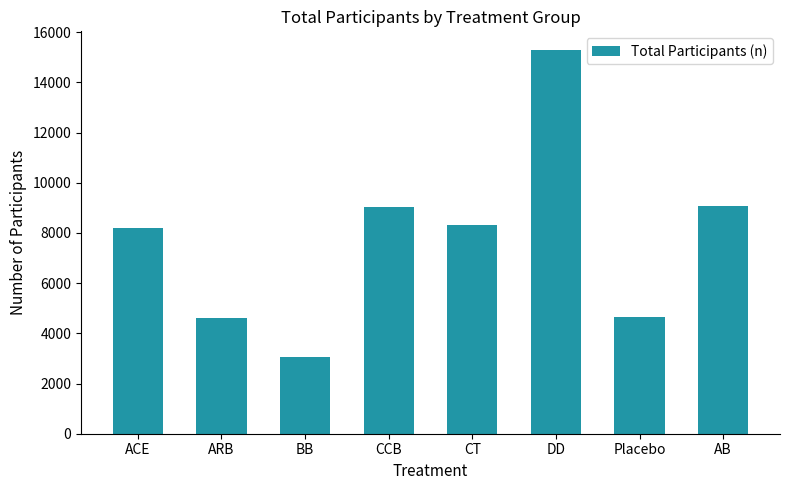

What is the minimum value shown in the chart?

3044